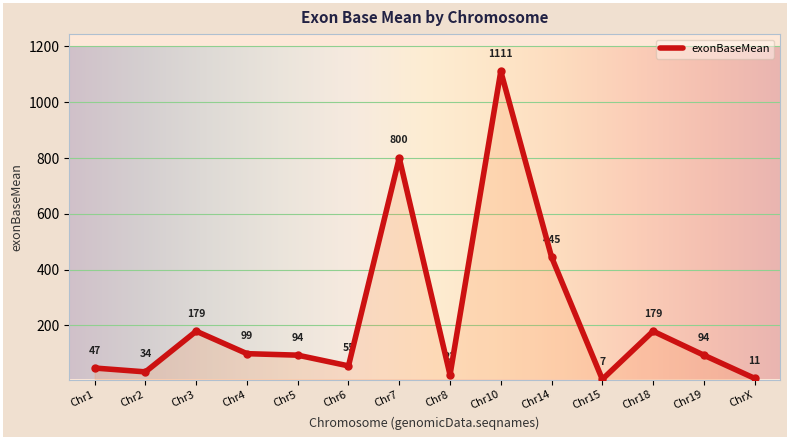

What is the smallest value displayed?

7.0